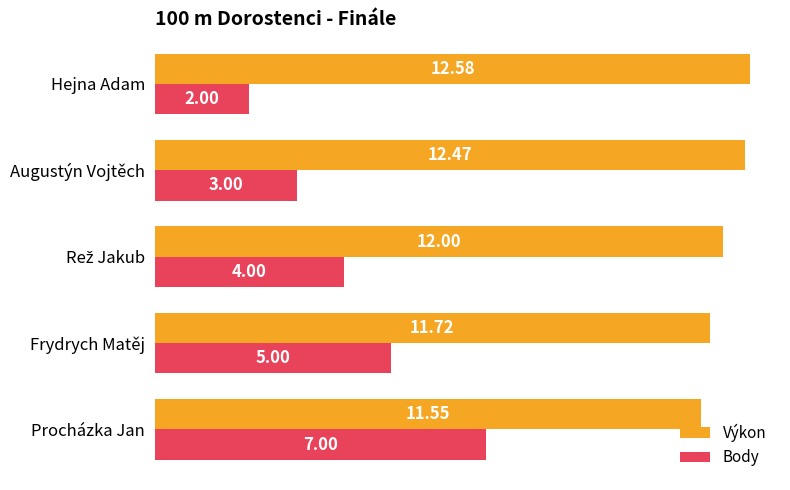

Which series has the widest spread of values?

Body